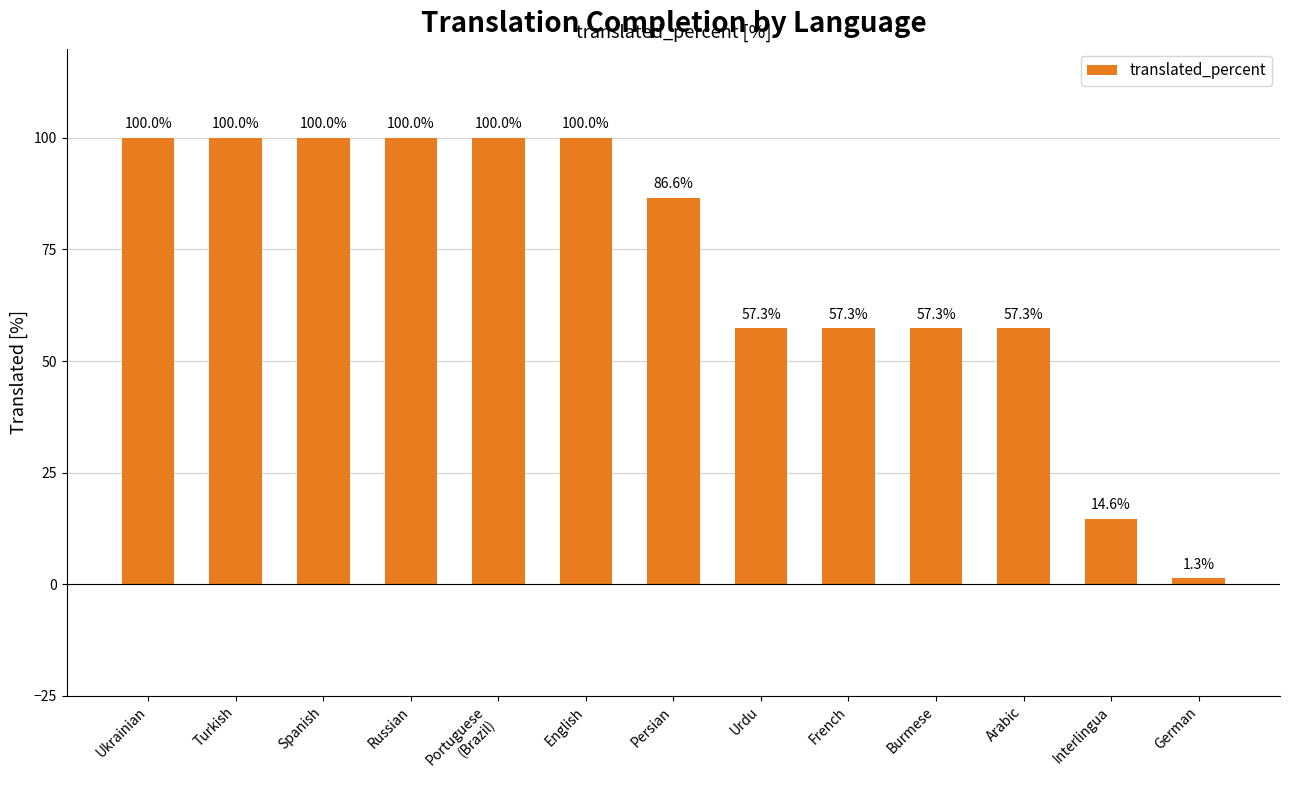

What is the maximum value shown in the chart?

100.0